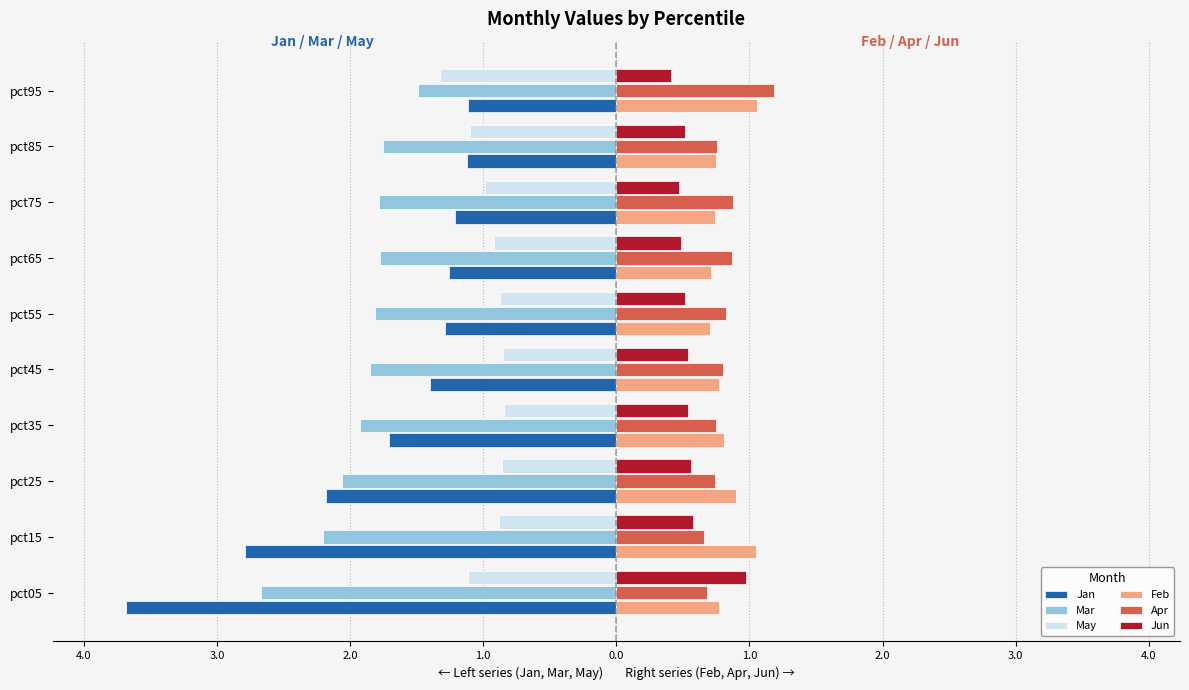

What are all the series names shown in the legend?

Jan, Mar, May, Feb, Apr, Jun